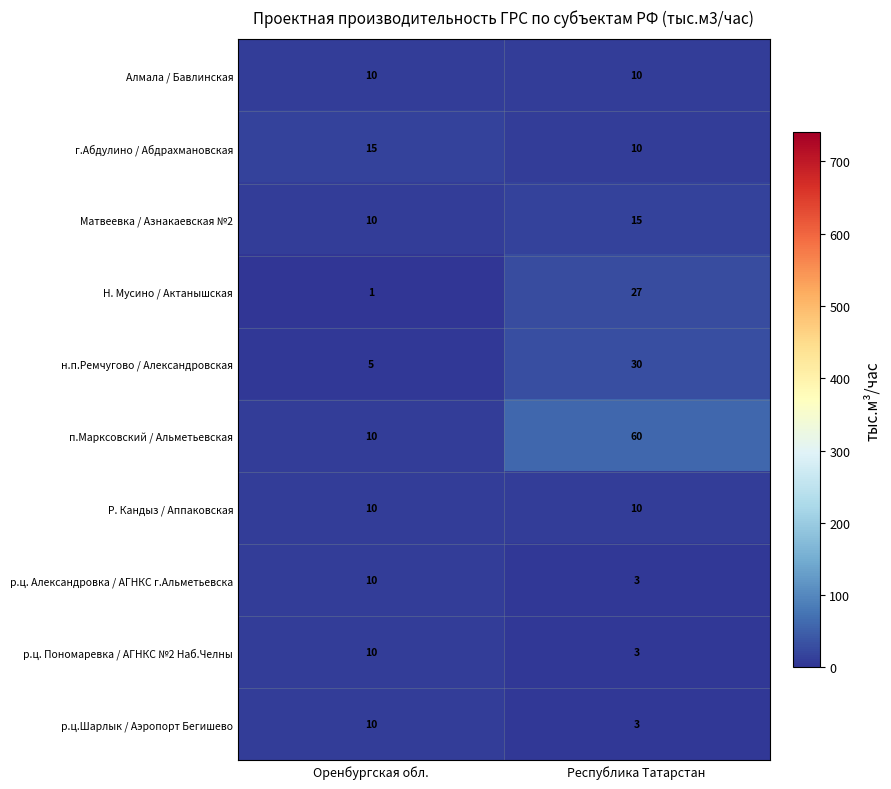

True or false: Матвеевка / Азнакаевская №2 has a value of 10 at Оренбургская обл..

True